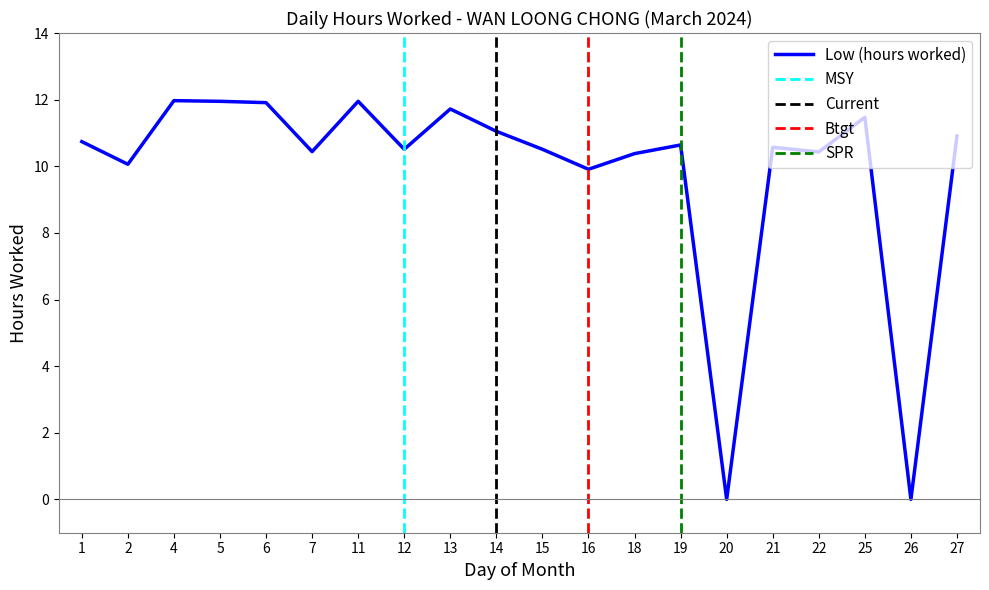

At which category does the data reach its first local peak?

4